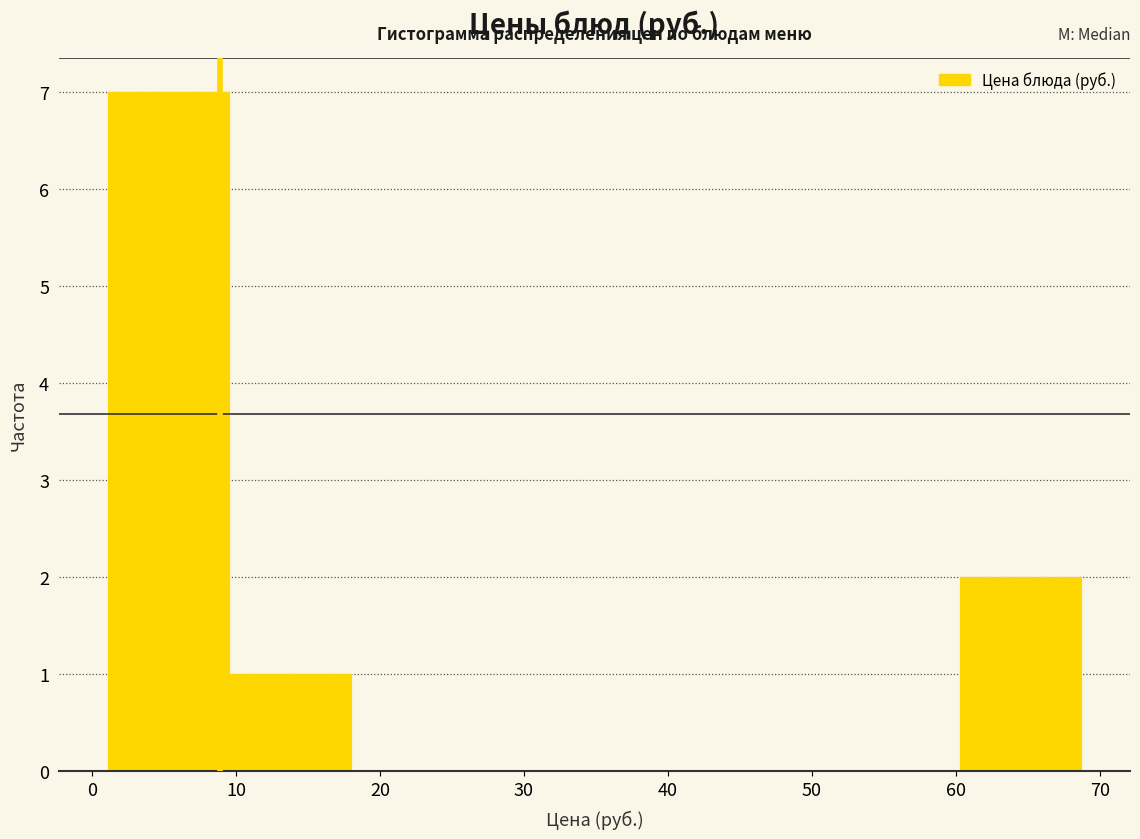

How tall is the bar that spans 60 to 69 on the x-axis? Neither the bar edges nor the heights are printed on the chart, so give them approximately, as read against the axes.

2